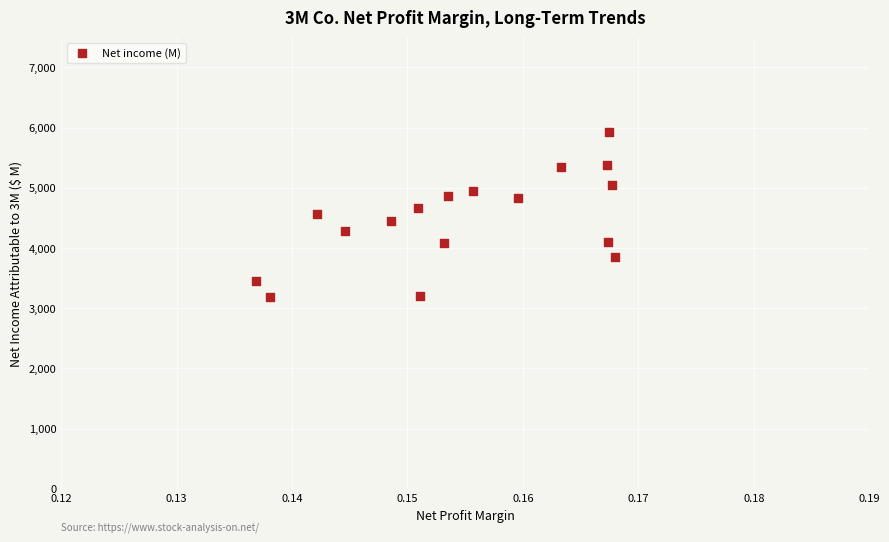

What is the range of Y values (max minus min)?

2728